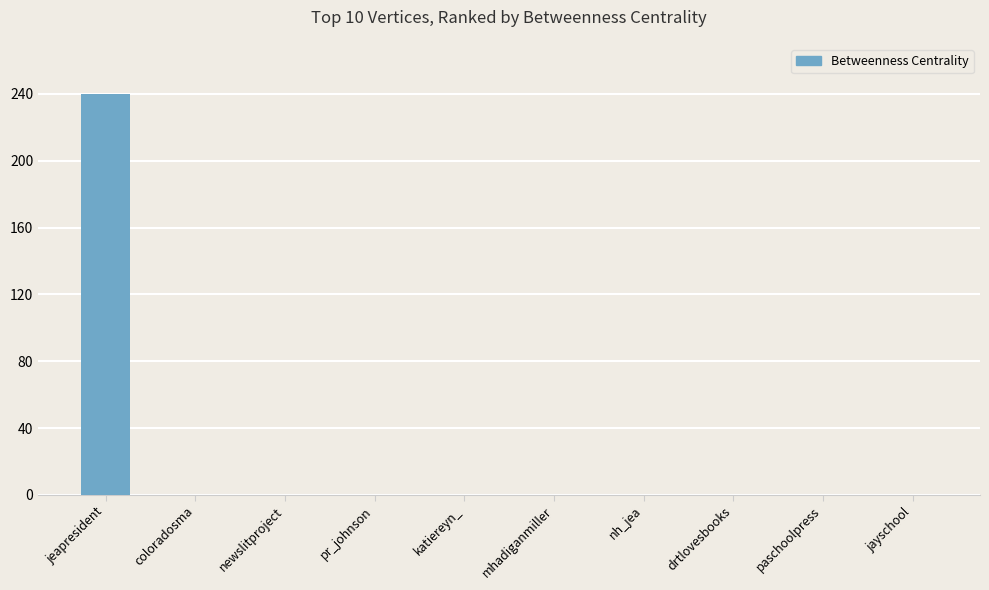

Reading left to right, list all the values displayed in this chart.

jeapresident=240	coloradosma=0	newslitproject=0	pr_johnson=0	katiereyn_=0	mhadiganmiller=0	nh_jea=0	drtlovesbooks=0	paschoolpress=0	jayschool=0